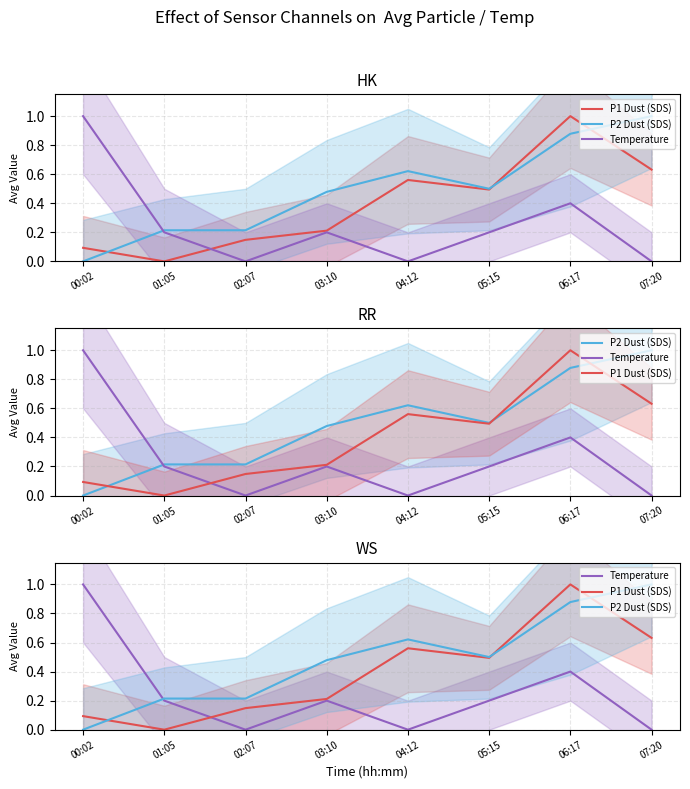

After their last crossing, which series has the higher values: Temperature or P2 Dust (SDS)?

P2 Dust (SDS)